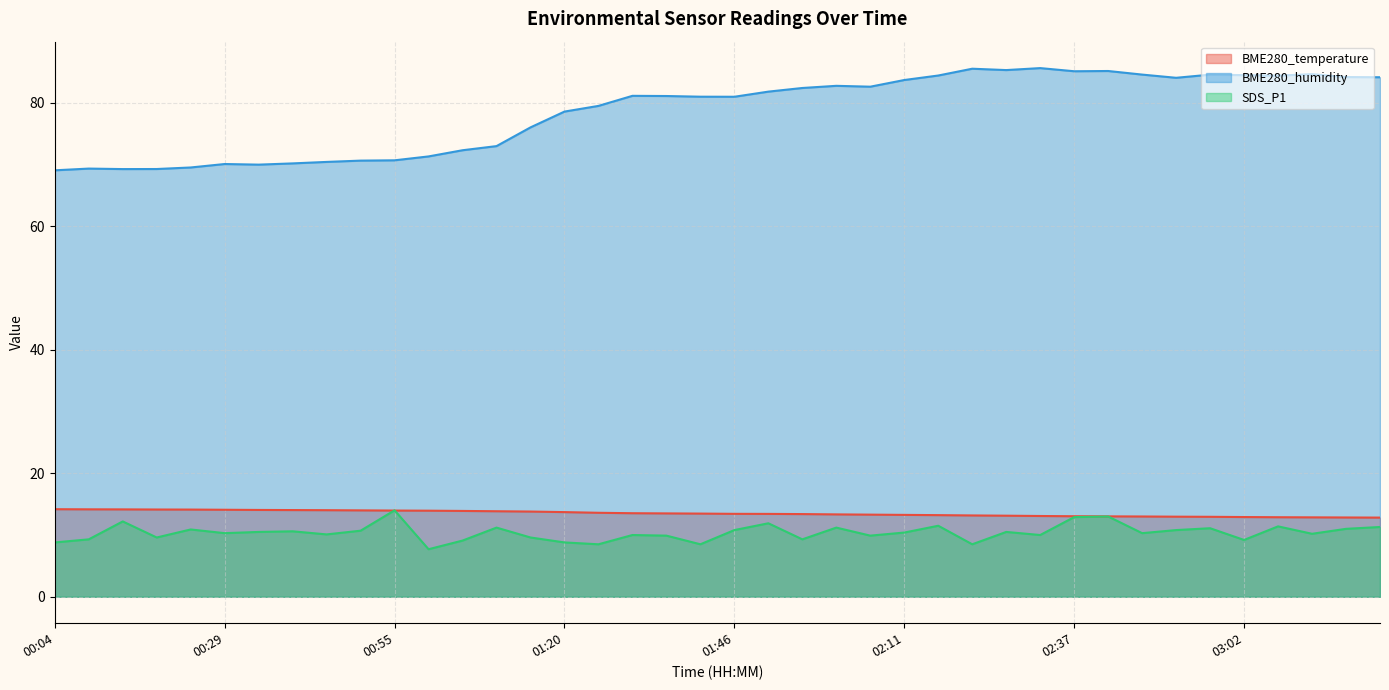

At 03:17, list the series in order from largest to smallest.

BME280_humidity, BME280_temperature, SDS_P1